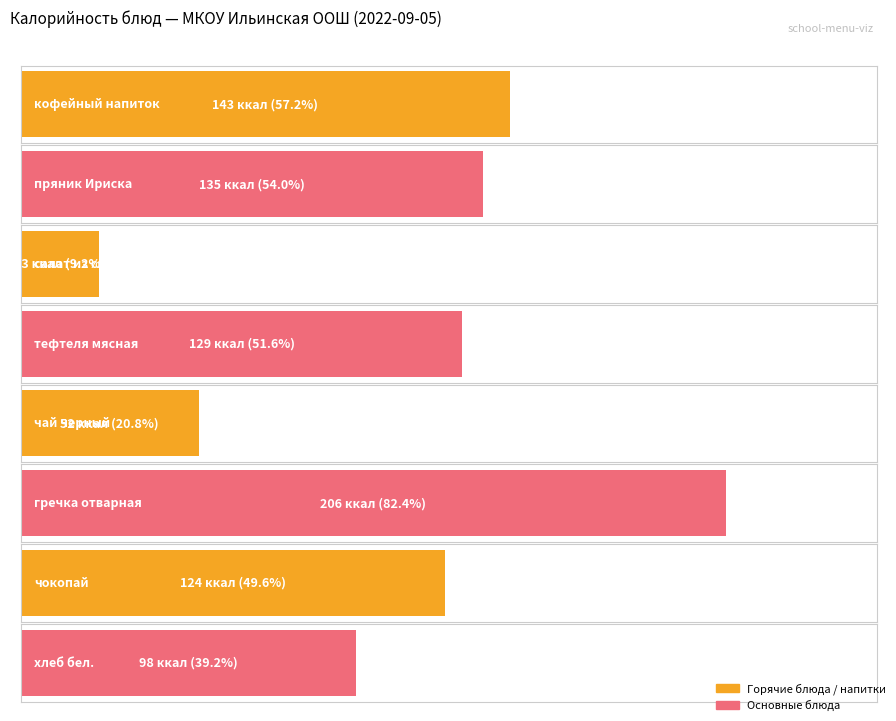

What is the maximum value shown in the chart?

206